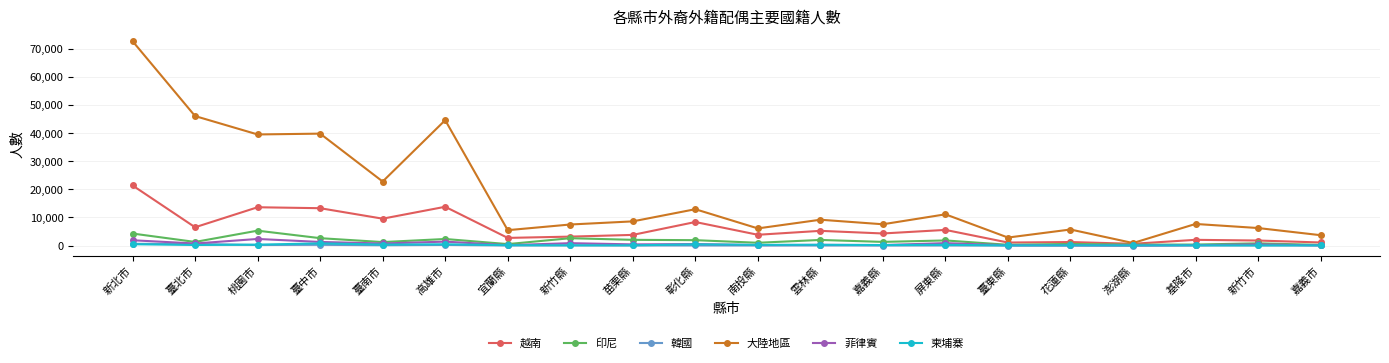

True or false: 韓國 has more than 0 interior local peaks.

True